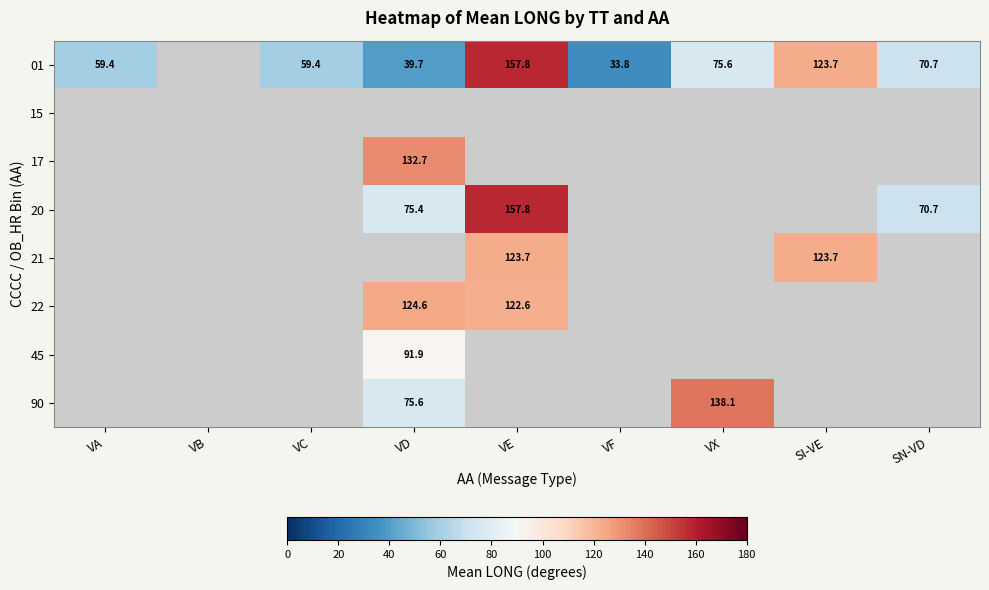

What is the greatest value displayed?

157.8